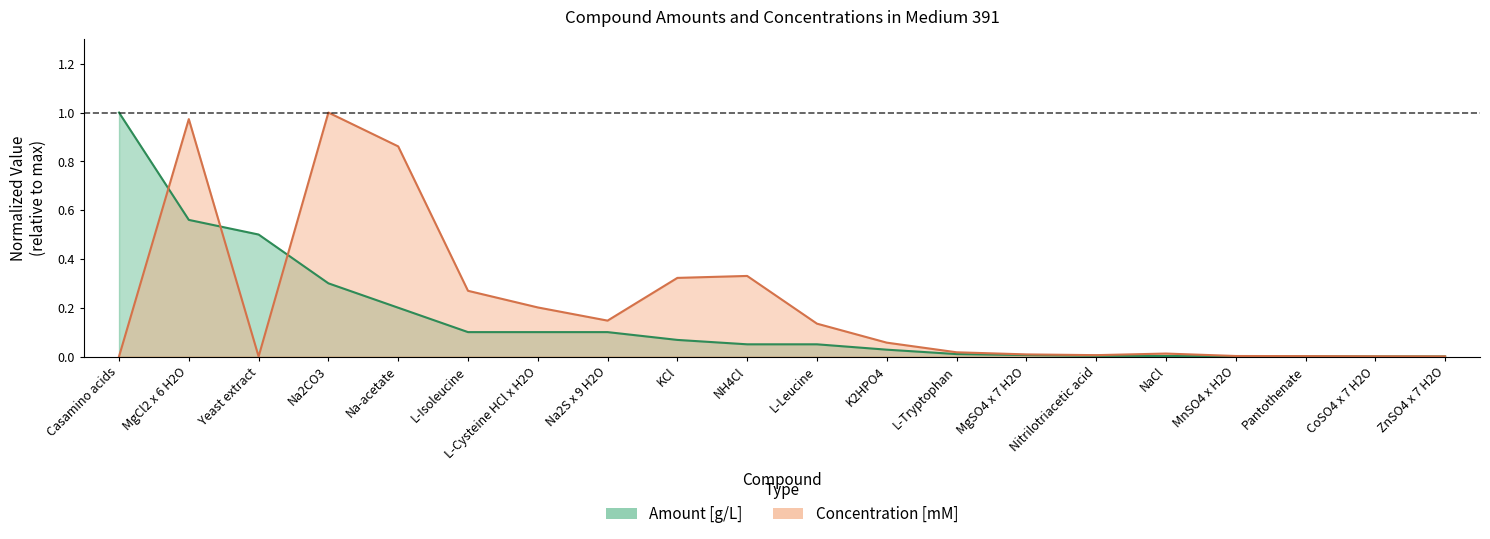

How many data points does each series have?

20